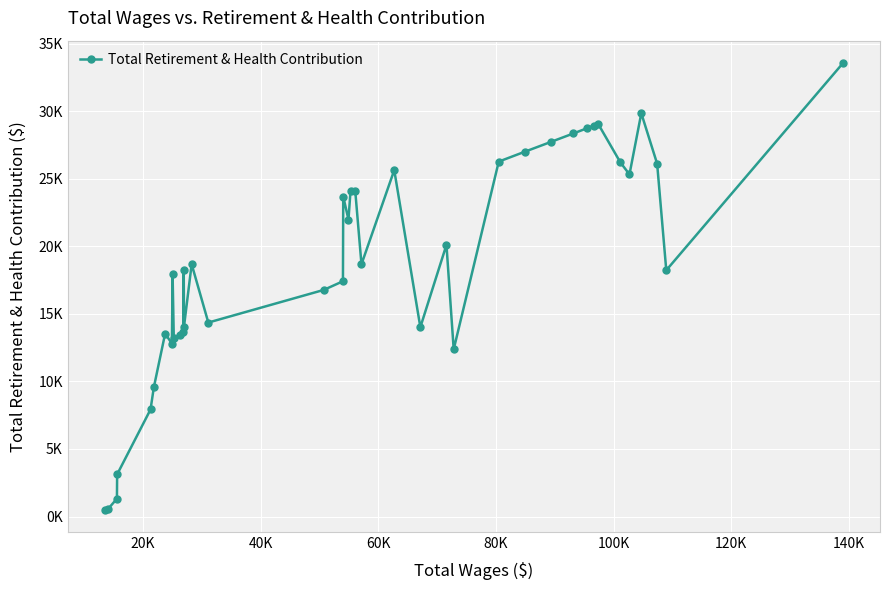

How many interior local peaks (higher than both neighbors) does the data have?

10